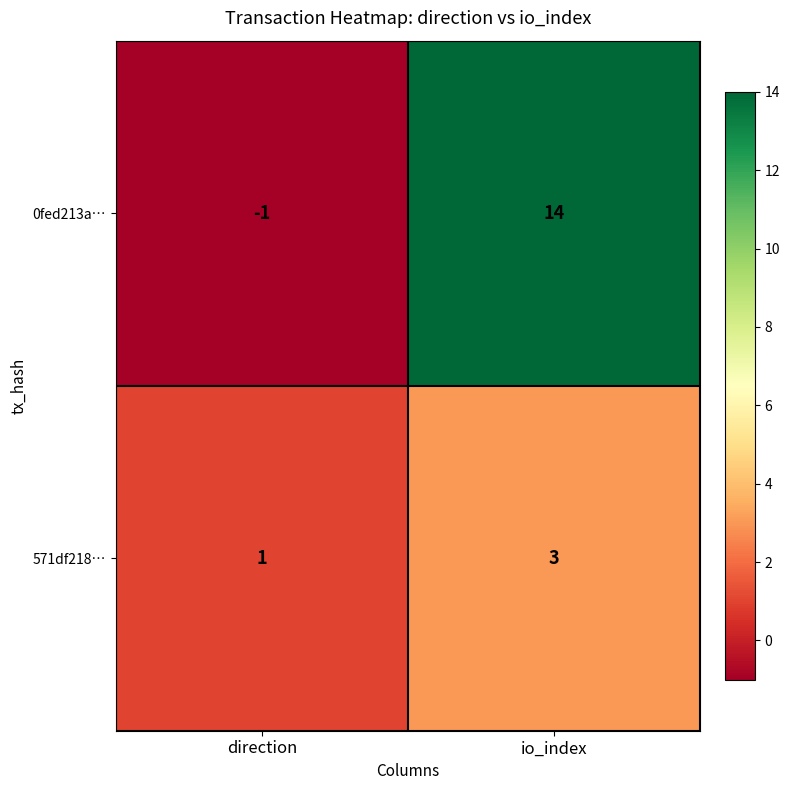

At which label is 0fed213a… closest to 6?

direction